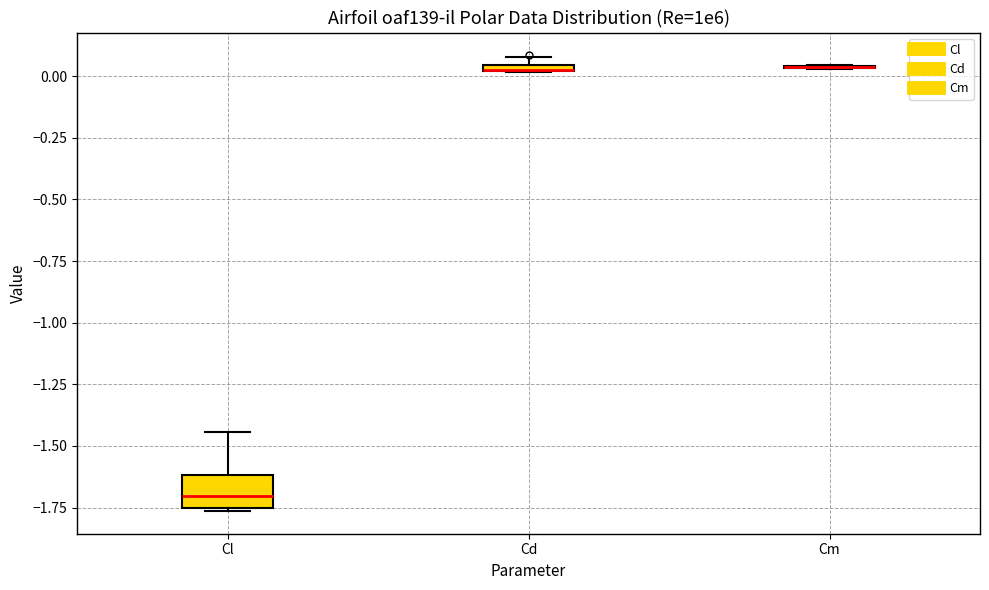

Where is the lower edge of the box for Cd on the y-axis? The values are not printed on the chart, so give them approximately, as read against the axis.

0.00